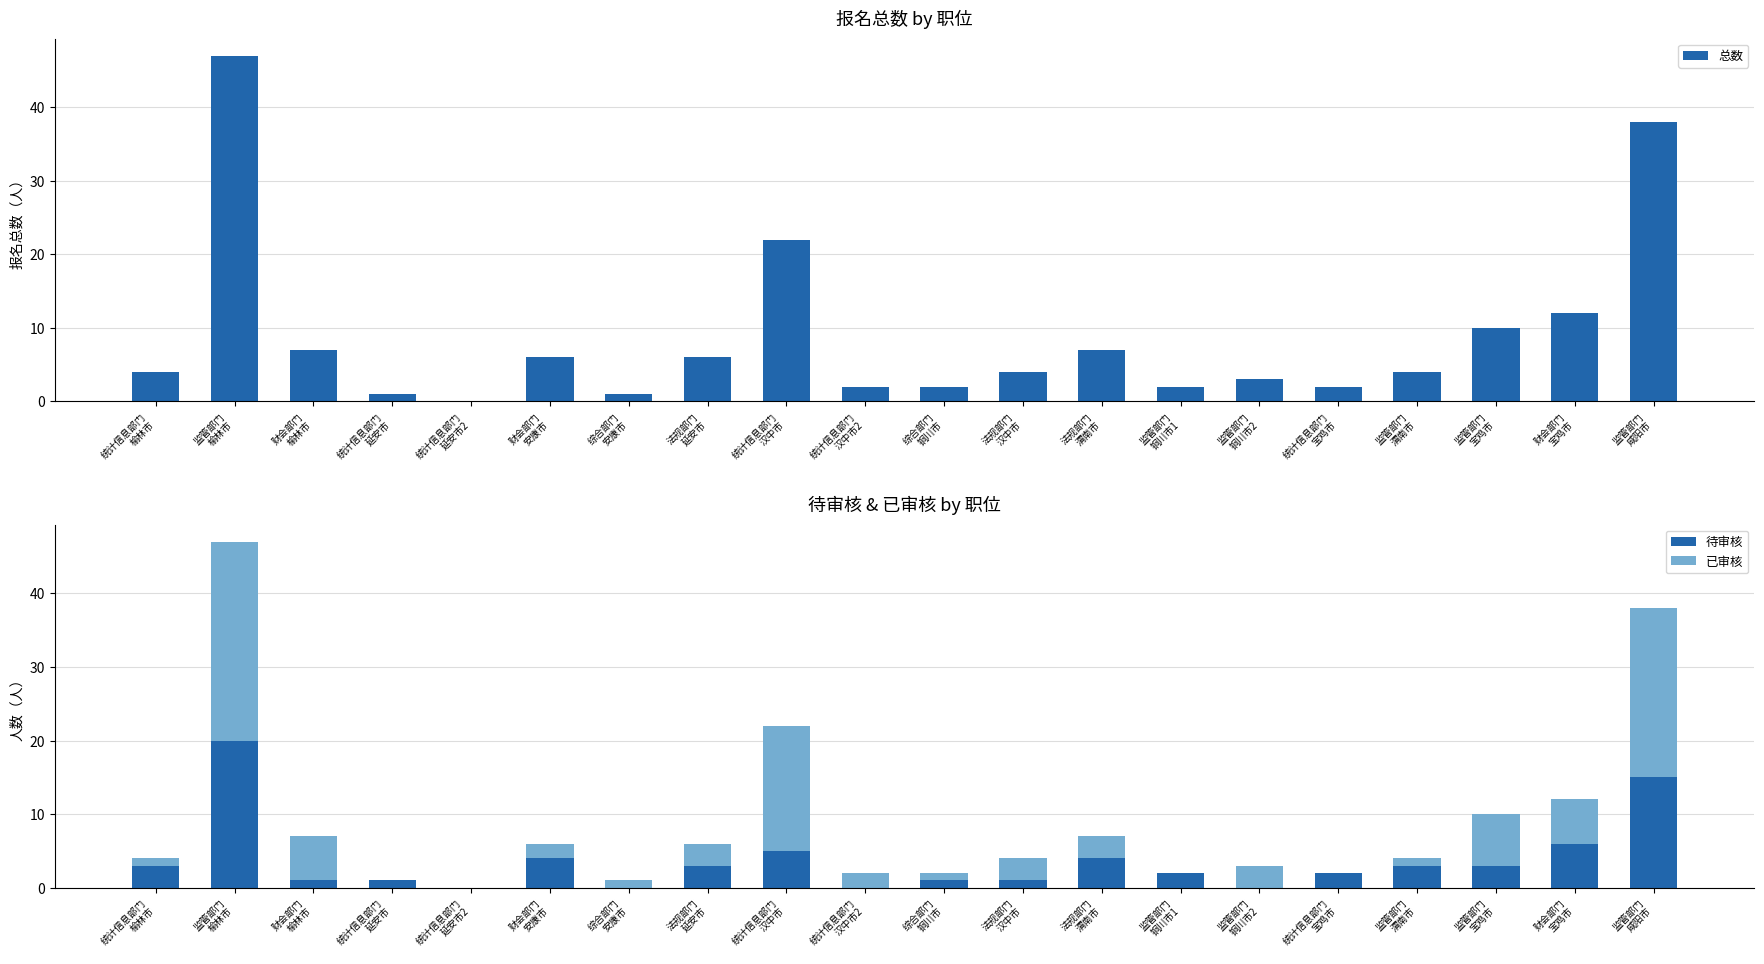

At which category is the sum across all series the highest?

监管部门
榆林市